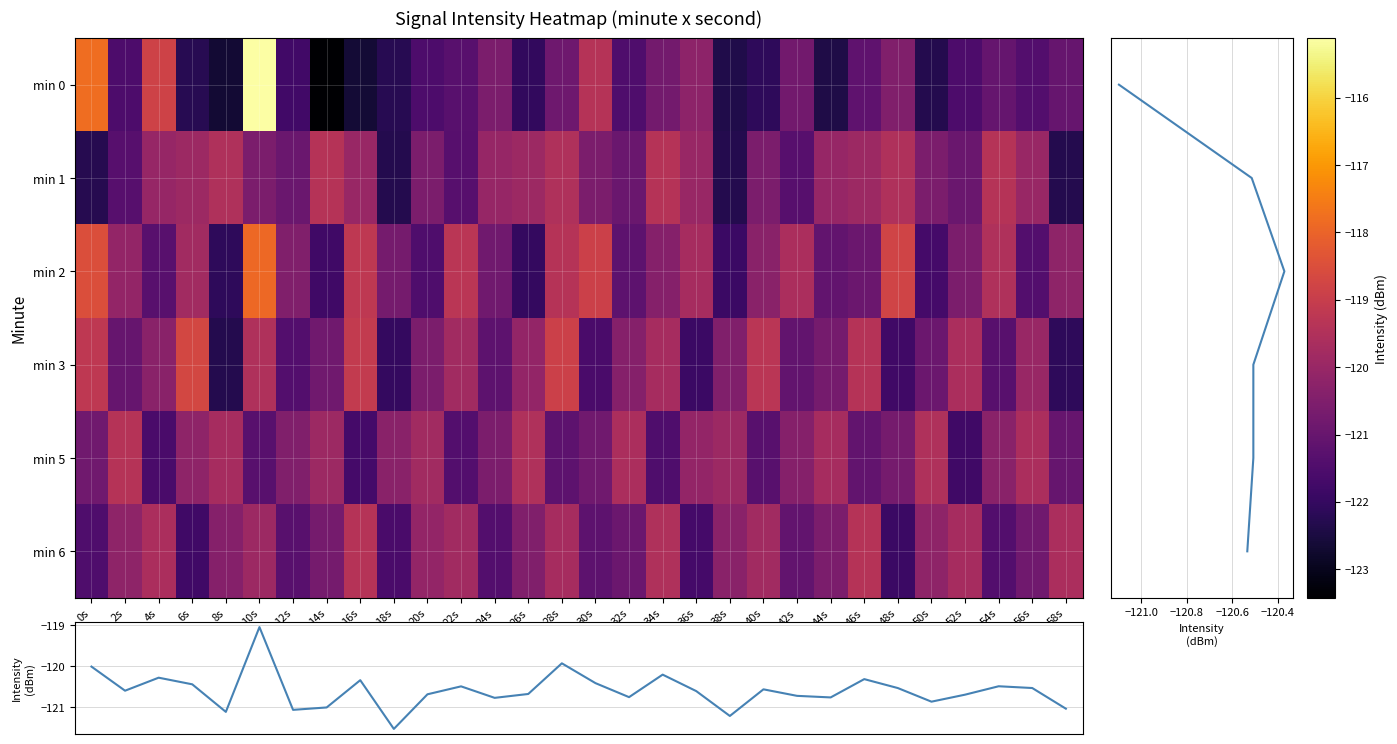

At which category is the sum across all series the highest?

10s